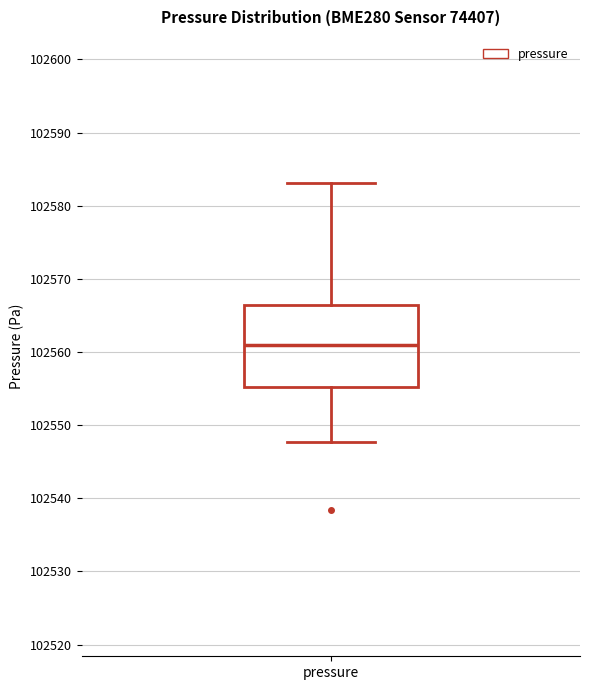

Transcribe this box plot: give where the median line is, the range the box spans, and where the two whiskers end, as read against the y-axis. The values are not printed on the chart, so give them approximately, as read against the axis.

median 102561, box 102555 to 102566, whiskers 102548 to 102583